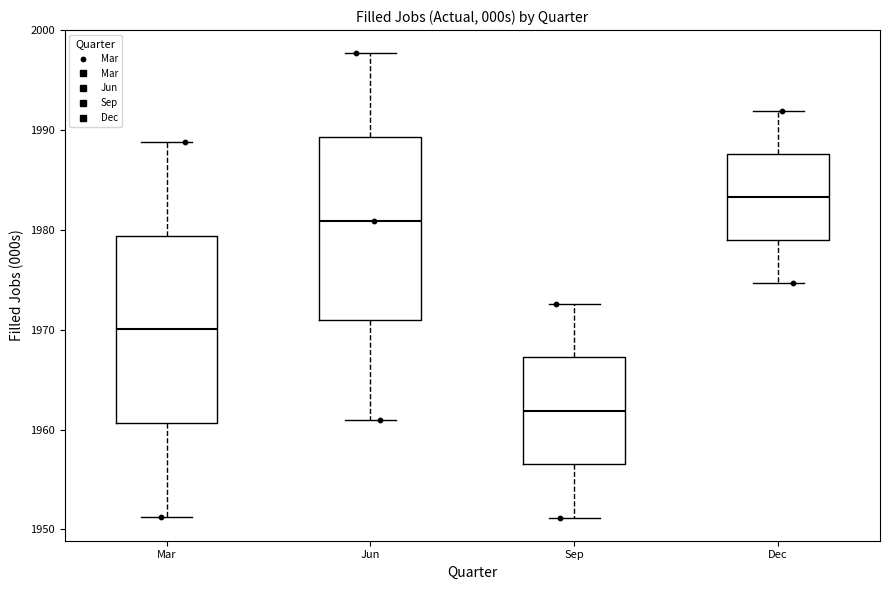

Where does the median line of the box for Sep sit on the y-axis? The values are not printed on the chart, so give them approximately, as read against the axis.

1962